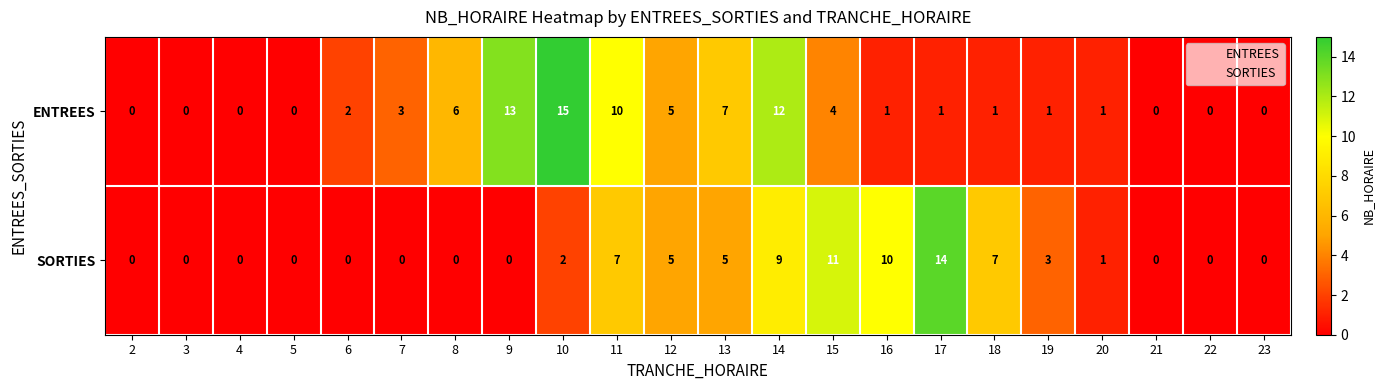

Count the number of categories in the chart.

22